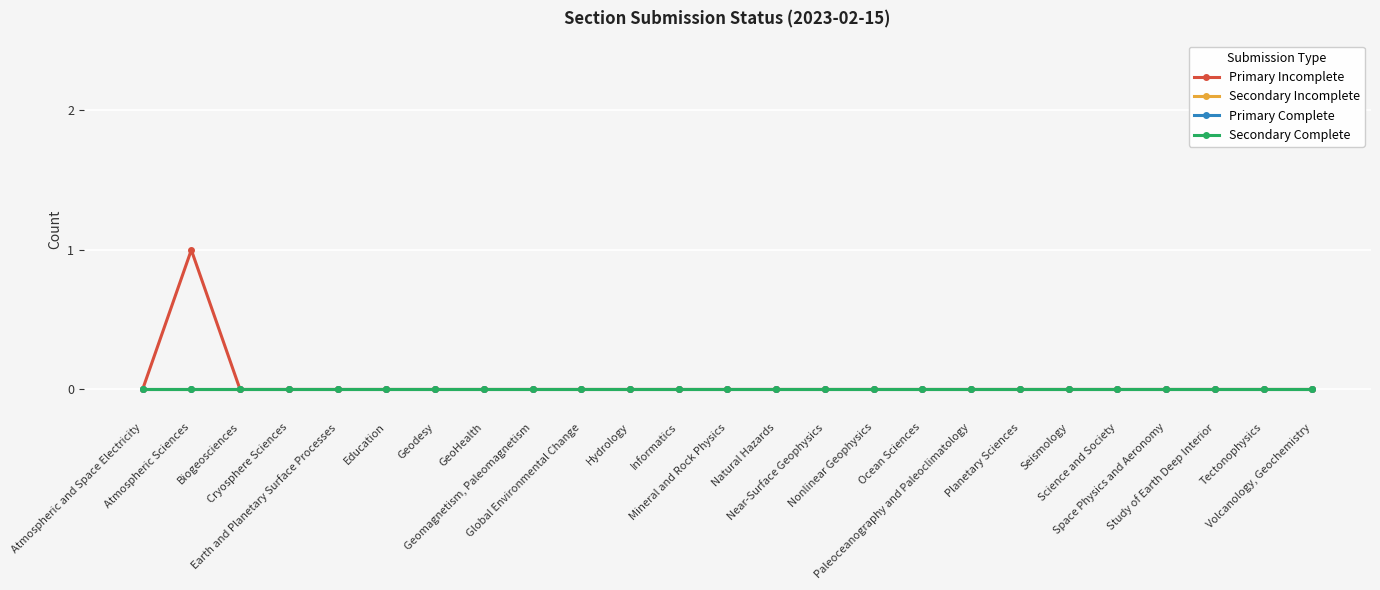

Does the chart have visible grid lines?

Yes